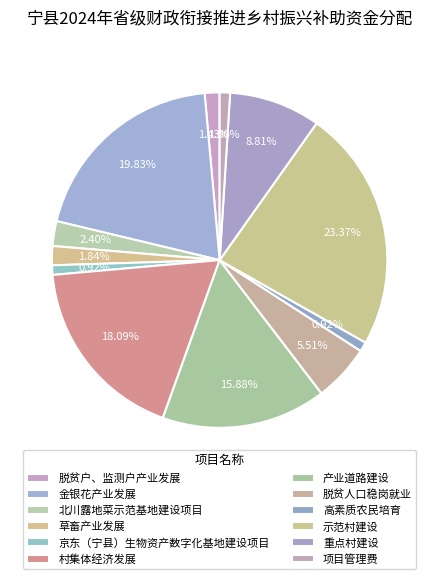

To the nearest percent, what is the difference between the 高素质农民培育 and 金银花产业发展 slice percentages?

19%